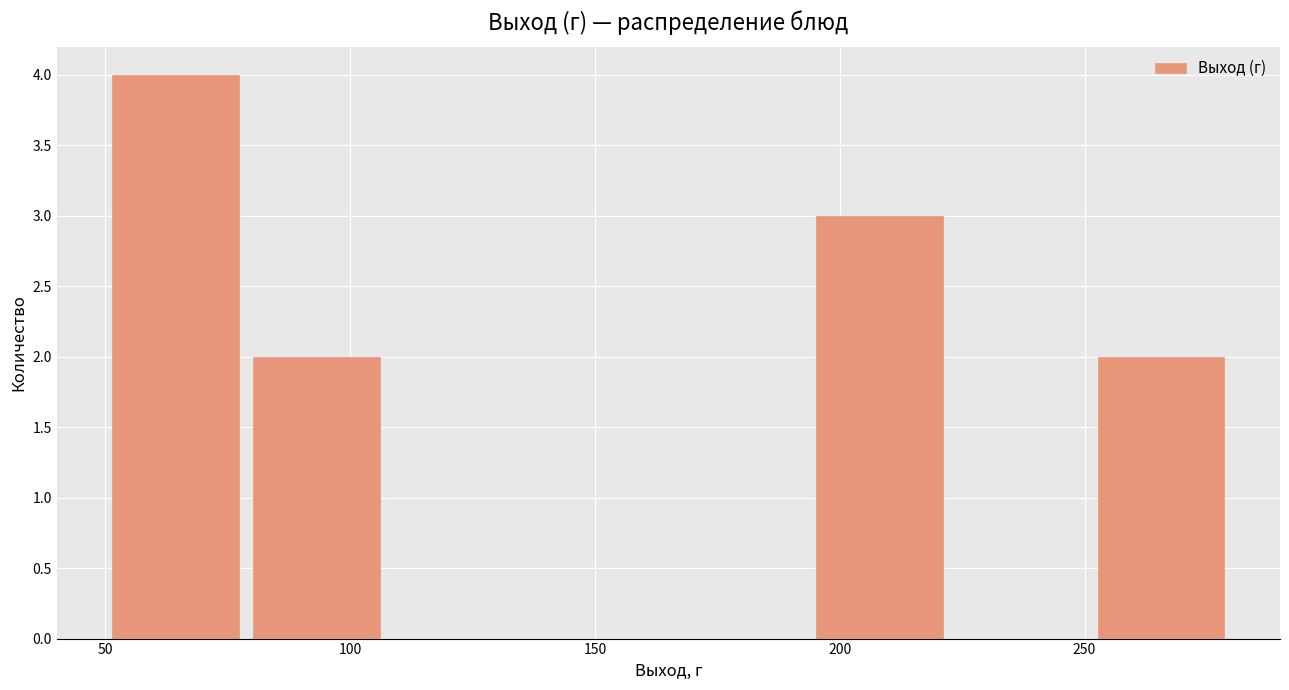

Reading left to right, transcribe this chart: for each bar, give the range it covers on the x-axis and its height. Neither the bar edges nor the heights are printed on the chart, so give them approximately, as read against the axes.

50 to 80: 4
80 to 110: 2
110 to 135: 0
135 to 165: 0
165 to 195: 0
195 to 225: 3
225 to 250: 0
250 to 280: 2